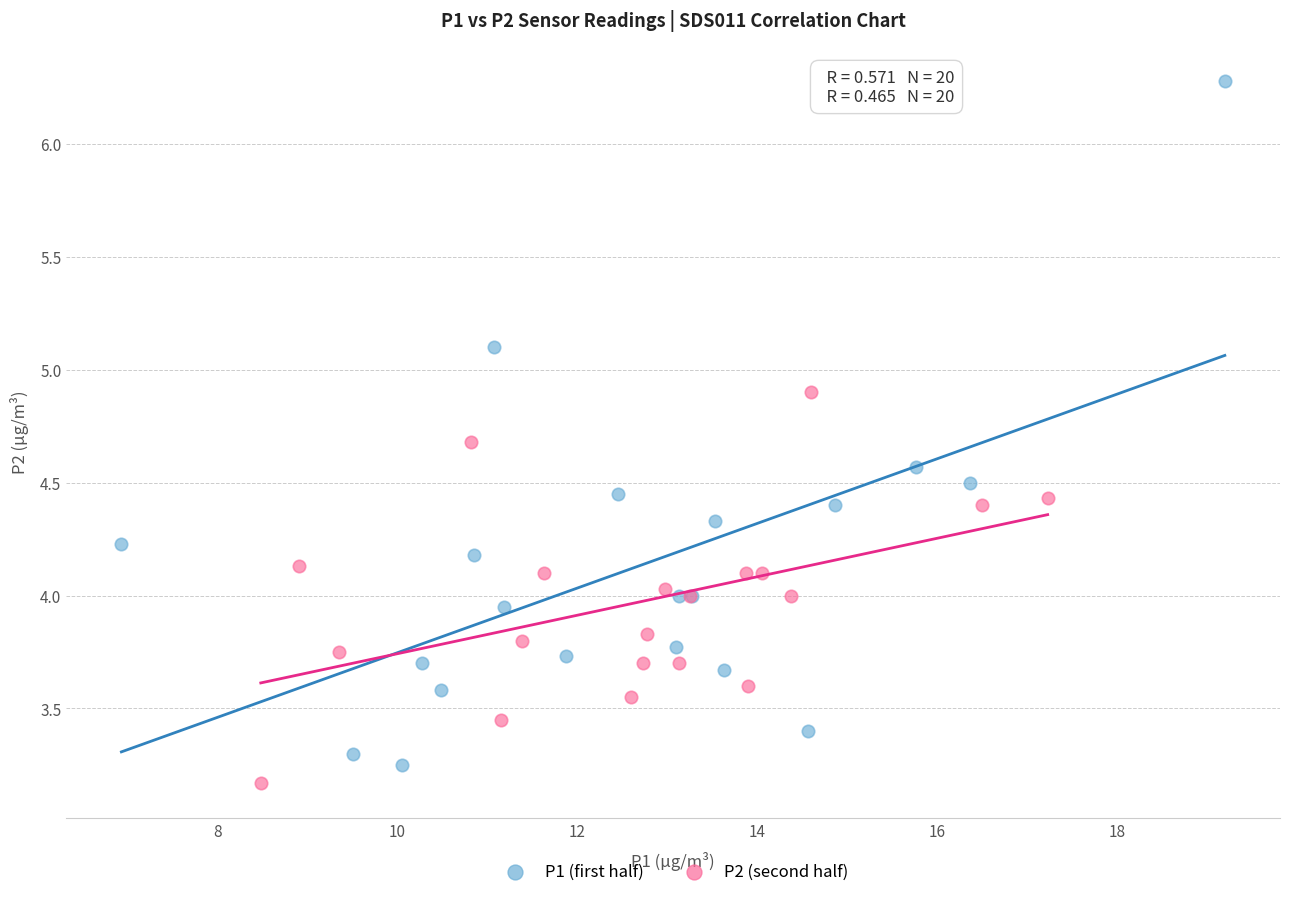

Which series contains the highest Y value?

P1 (first half)